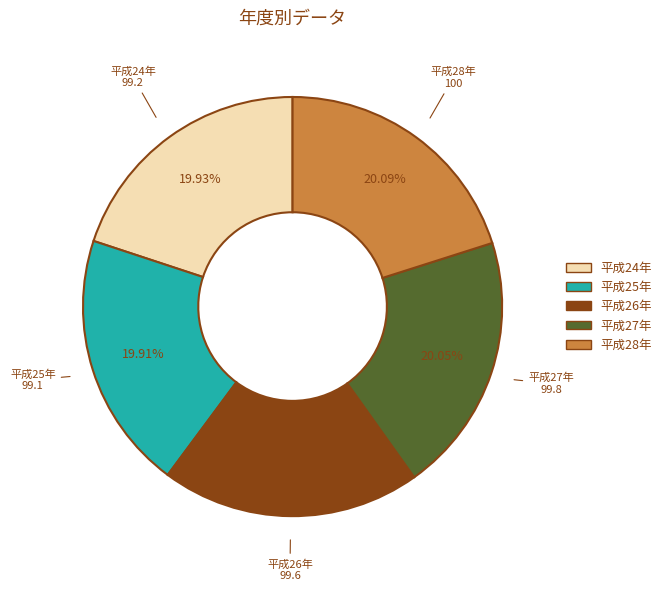

Count the number of slices in the pie.

5